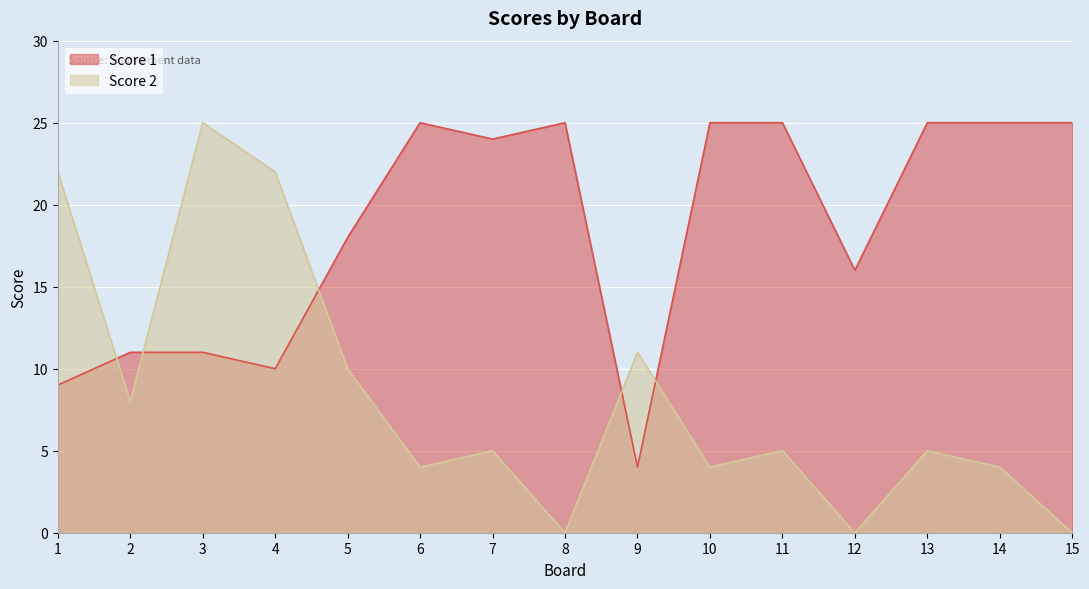

At how many categories does at least one series exceed 16?

12